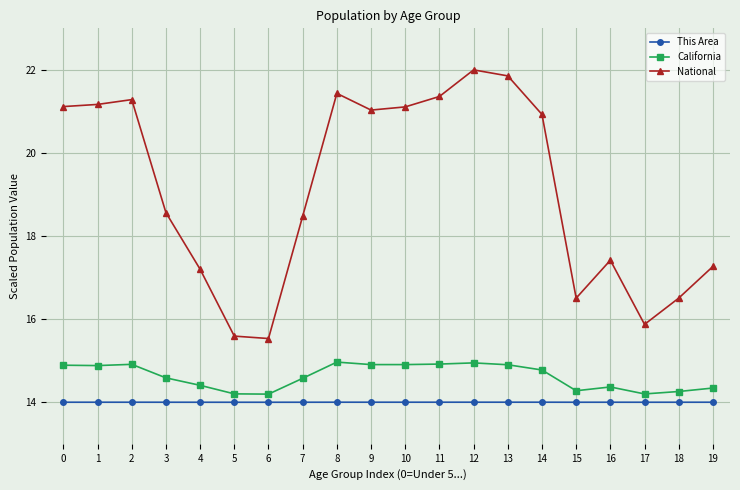

What is the approximate value of National at 16?

17.4